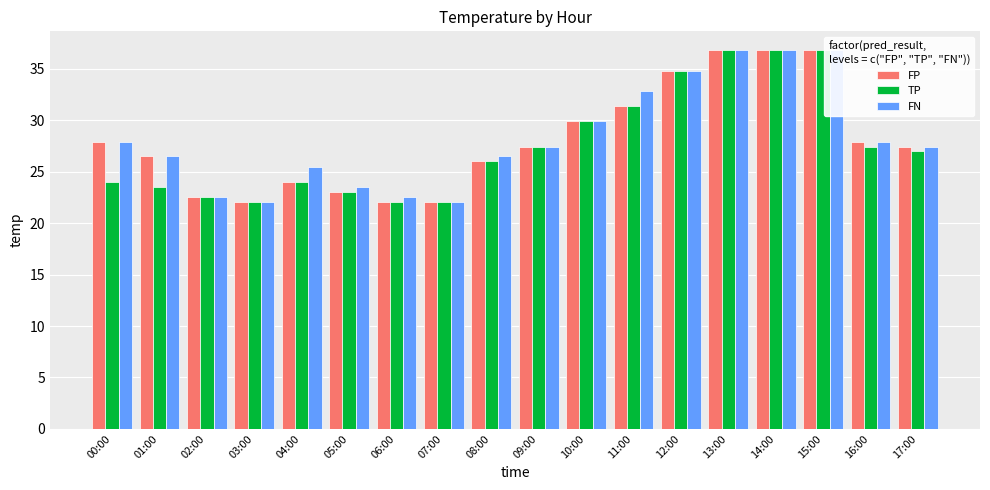

Between 16:00 and 11:00, which is larger?

11:00